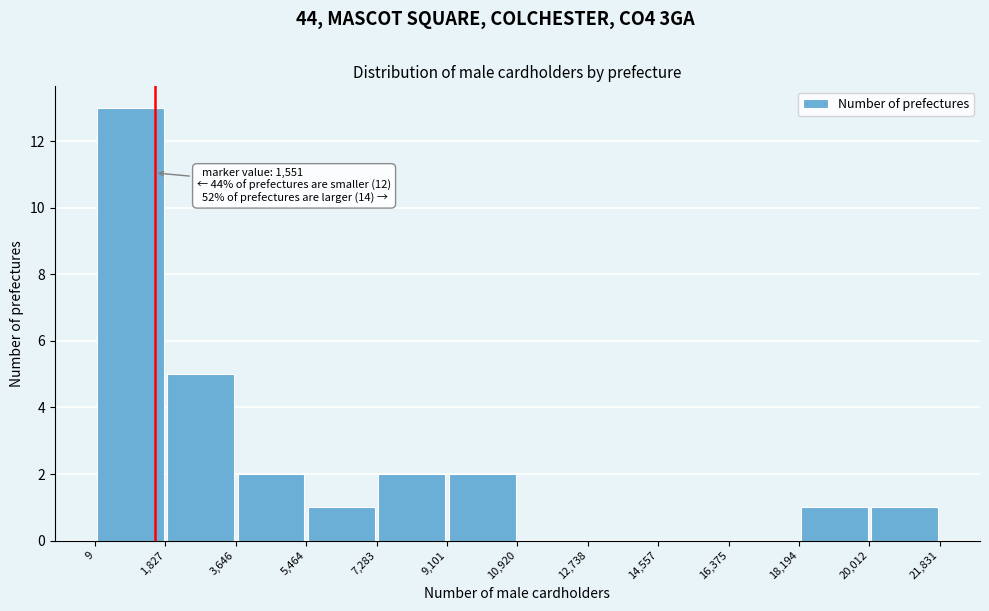

Over which range of the x-axis is the bar tallest?

9 to 1,827